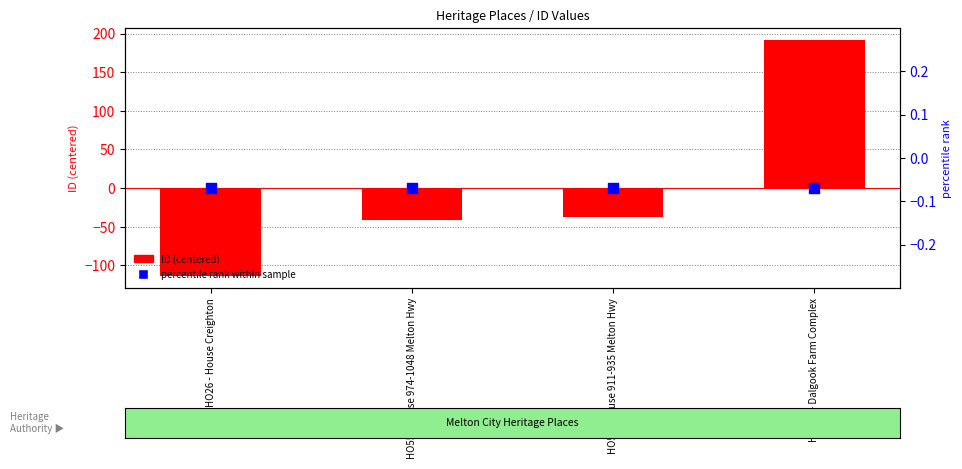

What are all the series names shown in the legend?

ID (centered), percentile rank within sample